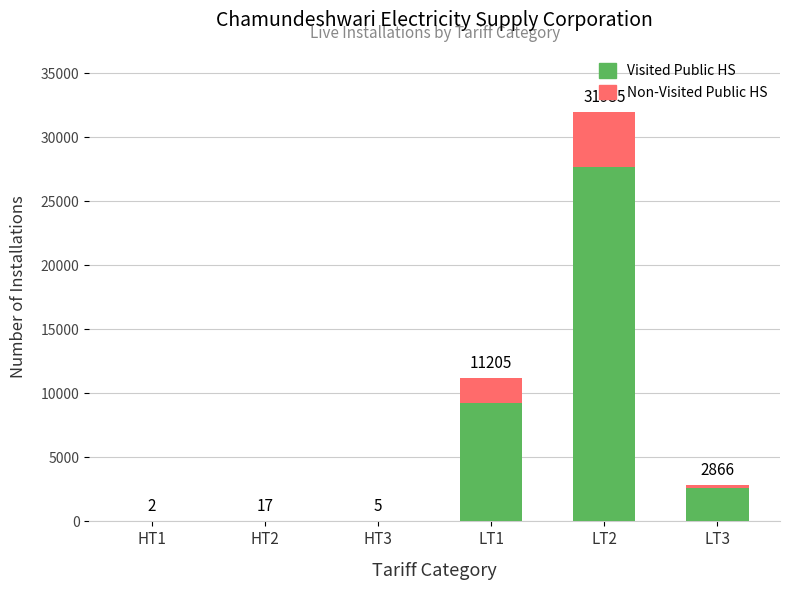

What is the difference between the Visited Public HS values at HT2 and HT1?

11